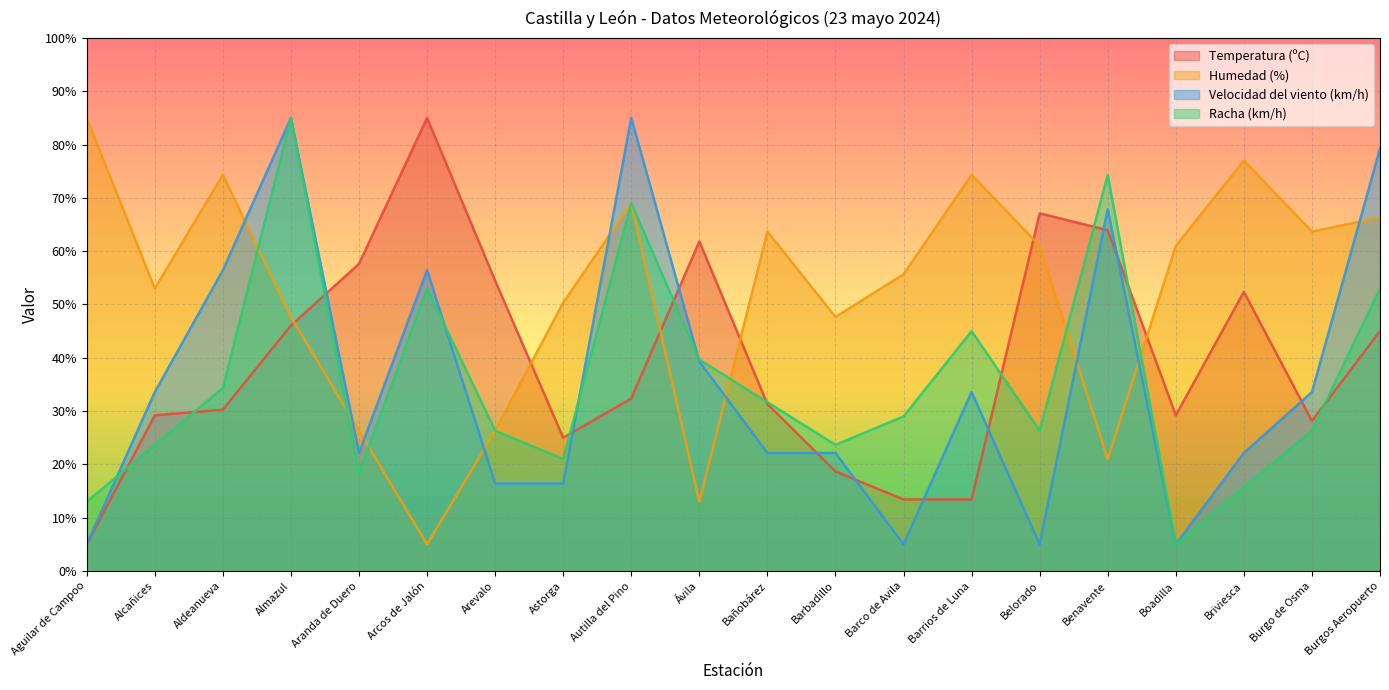

List the series in order of their peak value, highest first.

Temperatura (ºC), Humedad (%), Velocidad del viento (km/h), Racha (km/h)